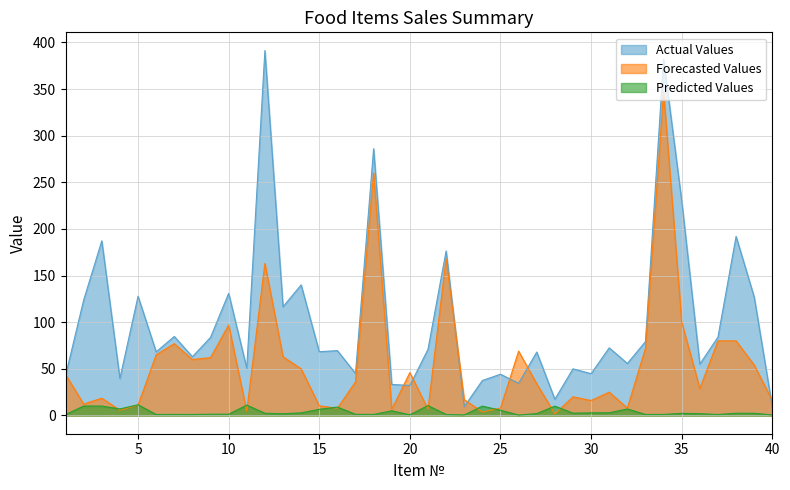

Reading left to right, extract all data points from this chart.

Actual Values: 42.7	123.7	187.2	39.6	127.8	68.2	84.7	63.0	83.7	130.9	50.7	391.2	116.5	140.0	68.3	69.5	45.0	286.0	33.3	32.2	71.0	176.4	9.5	37.5	44.2	34.5	68.0	17.4	50.0	44.8	72.5	55.8	79.2	381.7	230.0	55.1	84.0	192.0	126.9	9.0
Forecasted Values: 44.0	12.2	18.5	5.7	11.1	65.0	77.0	60.0	62.0	97.0	4.6	163.0	63.0	50.0	10.4	7.7	36.0	260.0	6.7	46.0	6.7	168.0	17.0	3.8	7.9	69.0	34.0	1.7	20.0	16.0	25.0	8.0	72.0	347.0	100.0	29.0	80.0	80.0	54.0	16.0
Predicted Values: 1.0	10.1	10.1	7.0	11.5	1.1	1.1	1.1	1.4	1.4	11.1	2.4	1.9	2.8	6.6	9.0	1.2	1.1	5.0	0.7	10.7	1.1	0.6	10.0	5.6	0.5	2.0	10.0	2.5	2.8	2.9	7.0	1.1	1.1	2.3	1.9	1.1	2.4	2.4	0.6